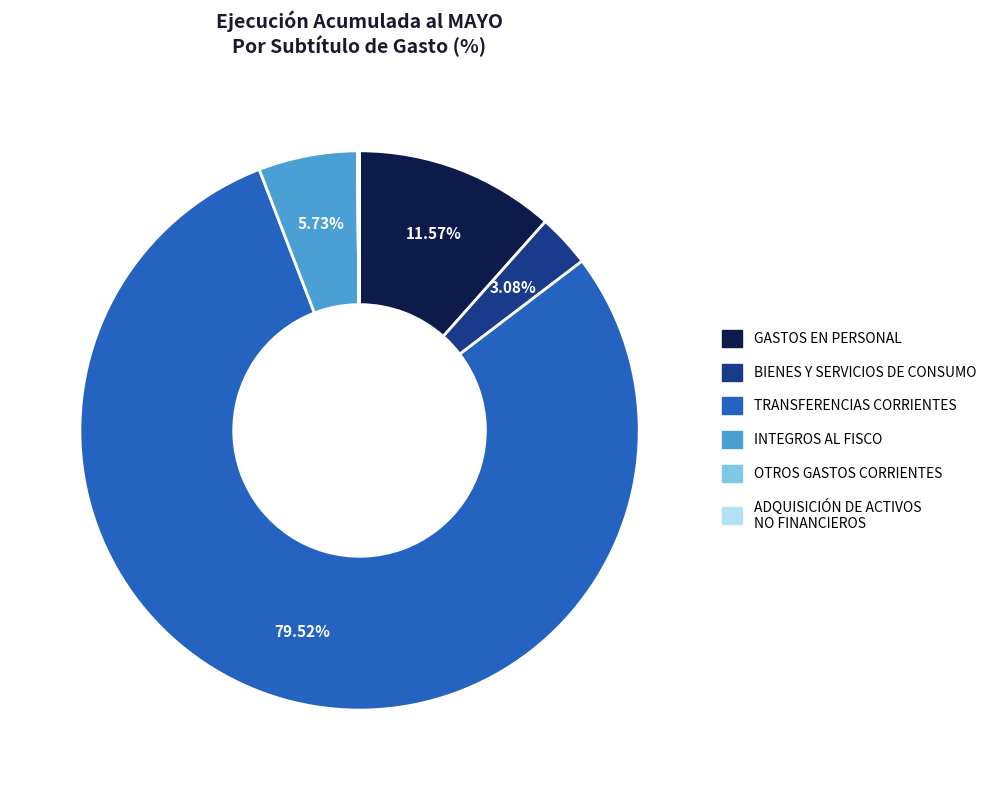

What is the total percentage of GASTOS EN PERSONAL and TRANSFERENCIAS CORRIENTES?

91.1%